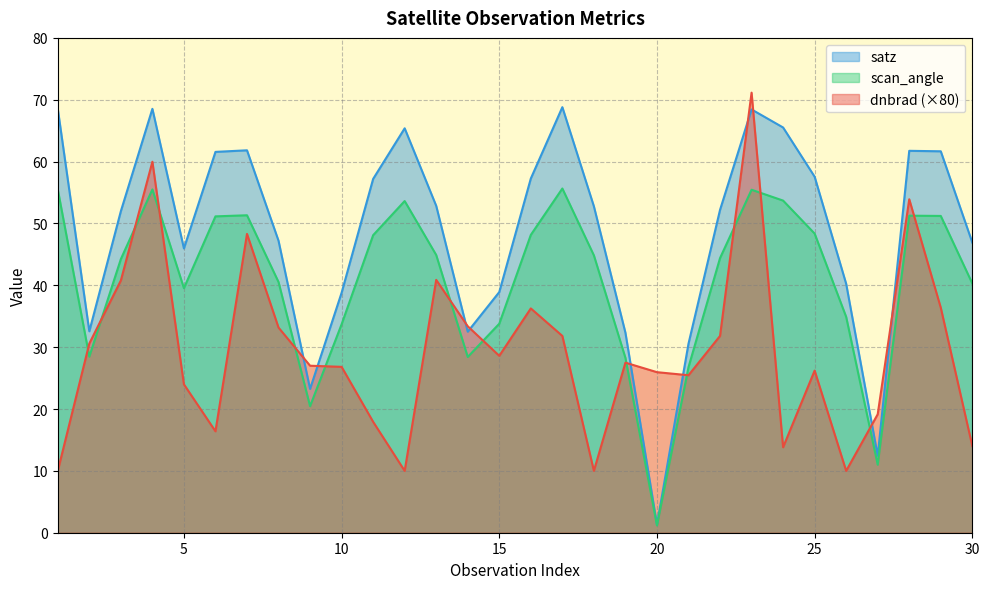

True or false: scan_angle has a value of 34.9 at 26.

True